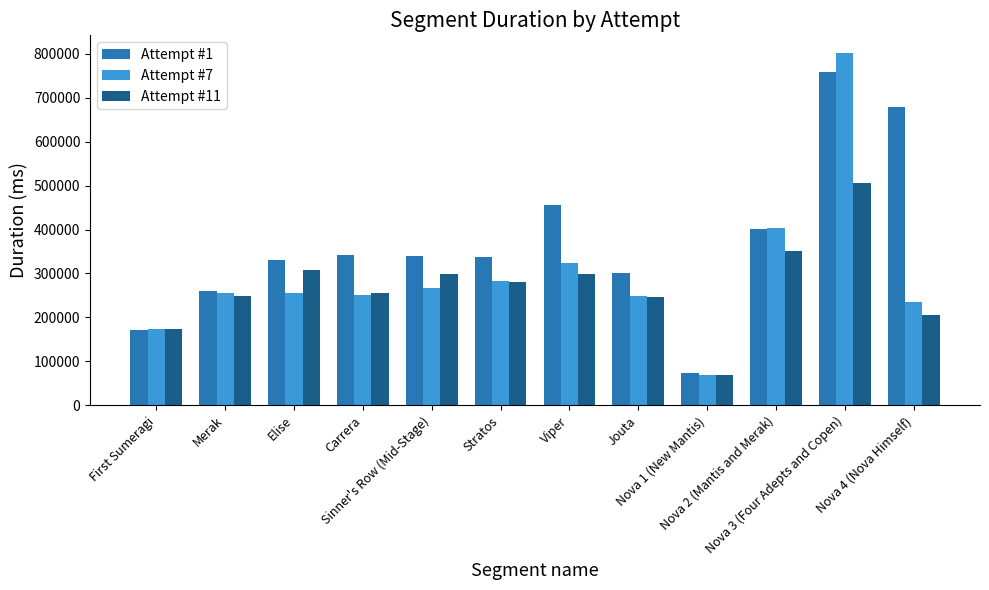

What is the label of the 12th bar from the left?

Nova 4 (Nova Himself)